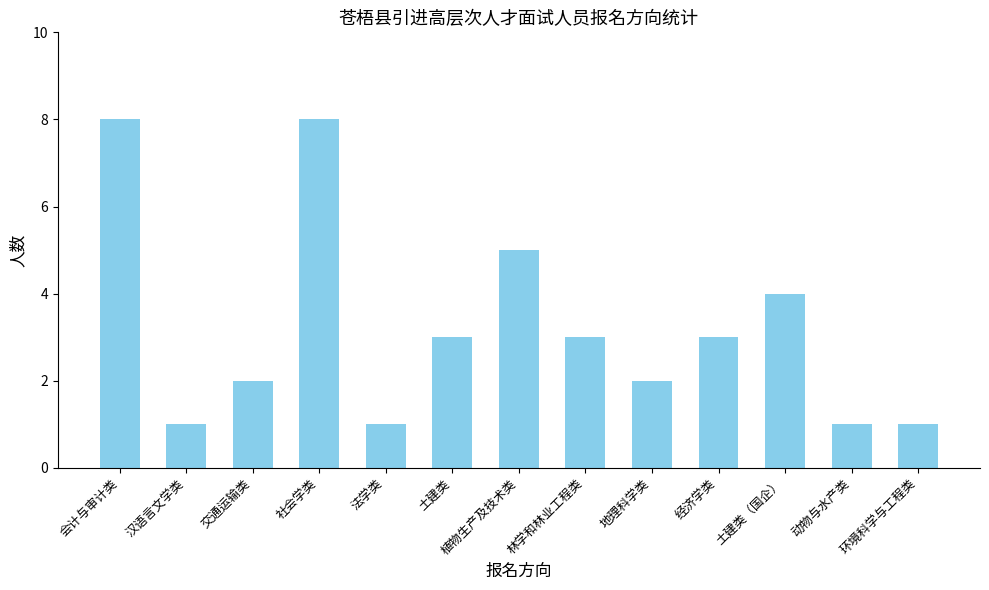

The value at 林学和林业工程类 is 5. True or false?

False